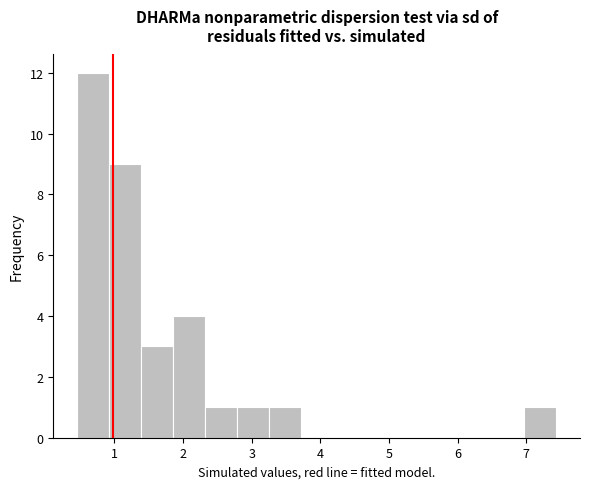

Reading left to right, transcribe this chart: for each bar, give the range it covers on the x-axis and its height. Neither the bar edges nor the heights are printed on the chart, so give them approximately, as read against the axes.

0.5 to 0.9: 12
0.9 to 1.4: 9
1.4 to 1.9: 3
1.9 to 2.3: 4
2.3 to 2.8: 1
2.8 to 3.2: 1
3.2 to 3.7: 1
3.7 to 4.2: 0
4.2 to 4.6: 0
4.6 to 5.1: 0
5.1 to 5.6: 0
5.6 to 6.0: 0
6.0 to 6.5: 0
6.5 to 7.0: 0
7.0 to 7.4: 1